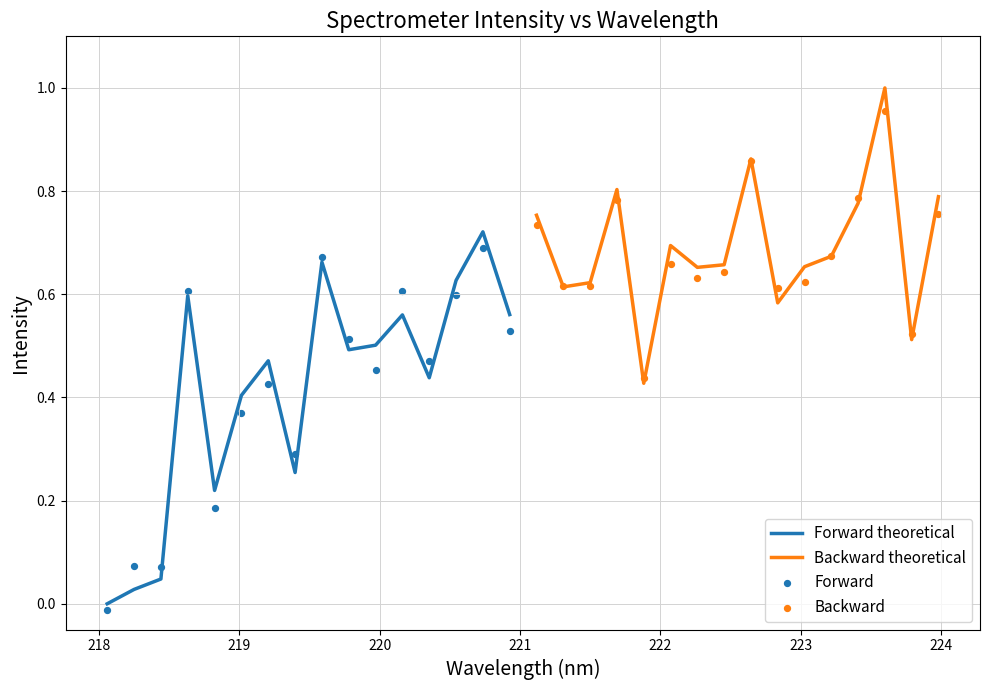

Which series reaches the maximum Y coordinate?

Backward theoretical